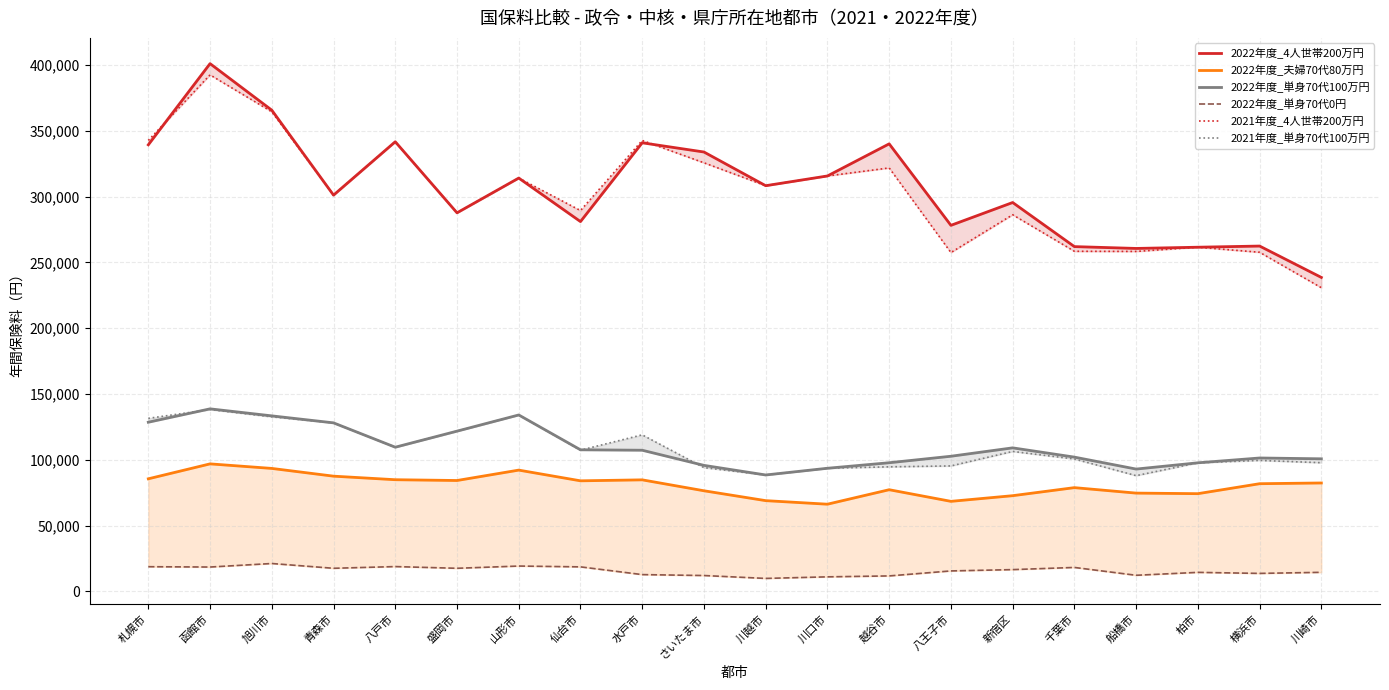

Which has a higher value, 山形市 or 八王子市?

山形市